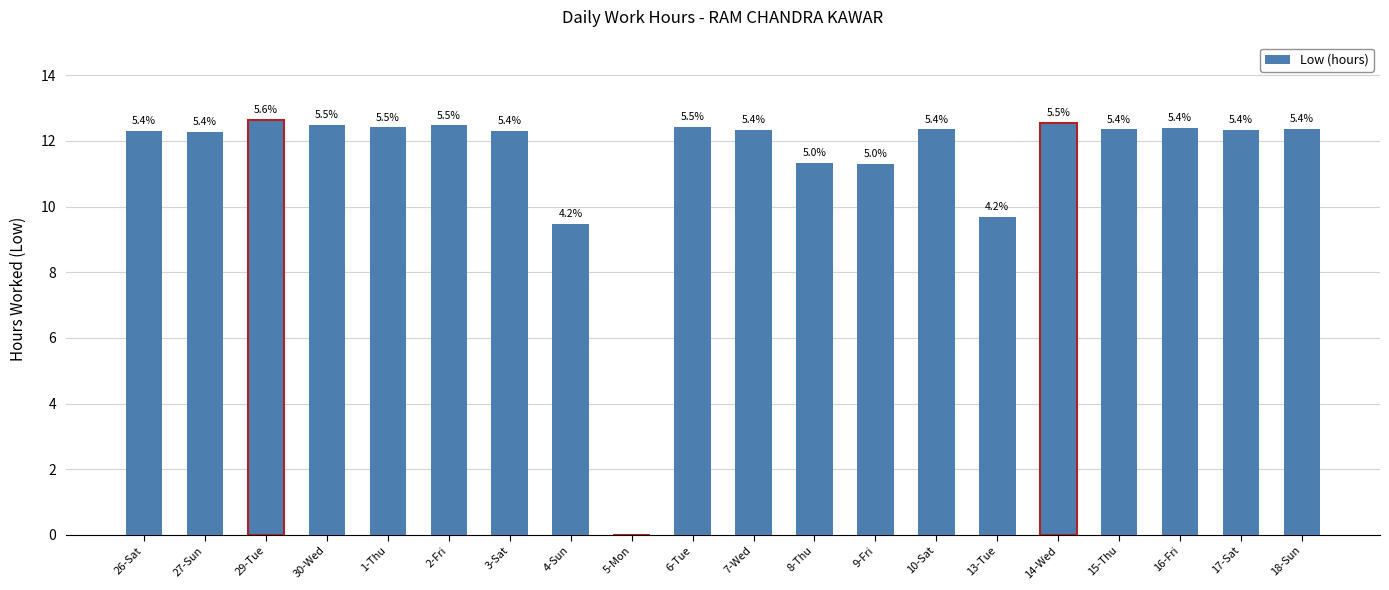

What is the change in value from 1-Thu to 10-Sat?

-0.1